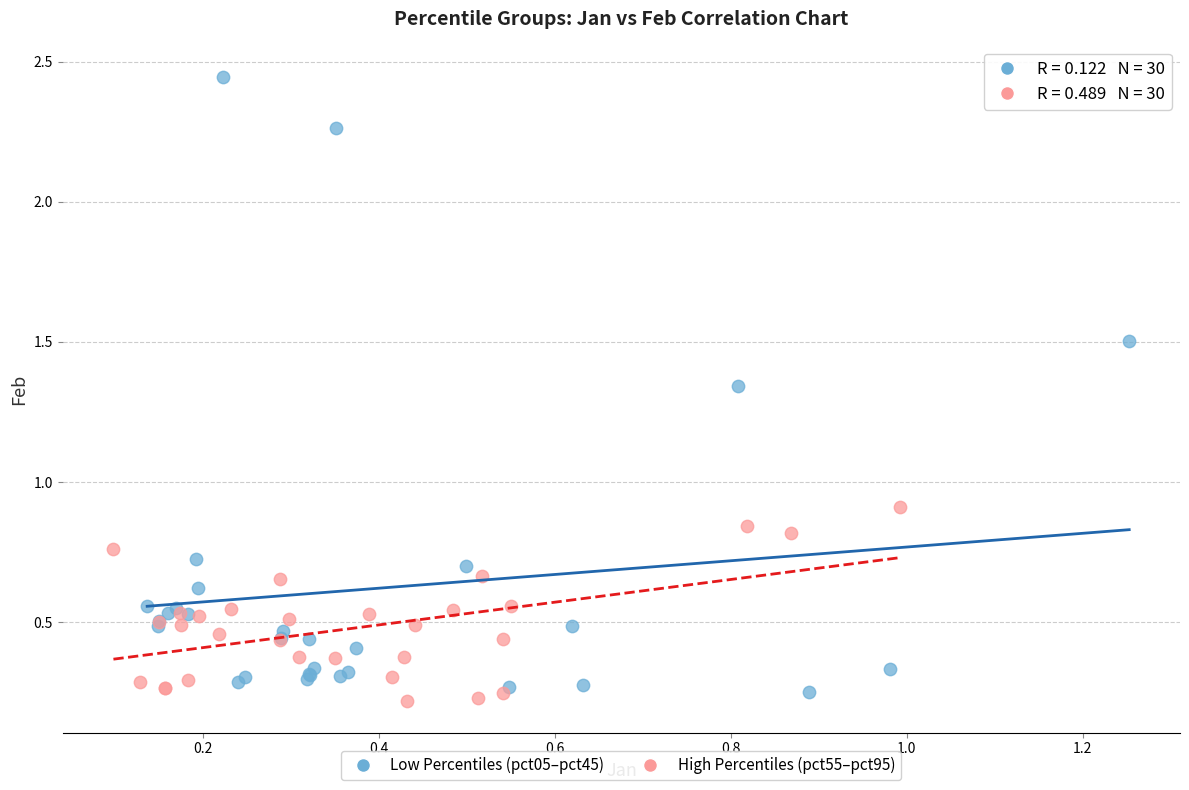

What are all the series names shown in the legend?

Low Percentiles (pct05–pct45), High Percentiles (pct55–pct95)